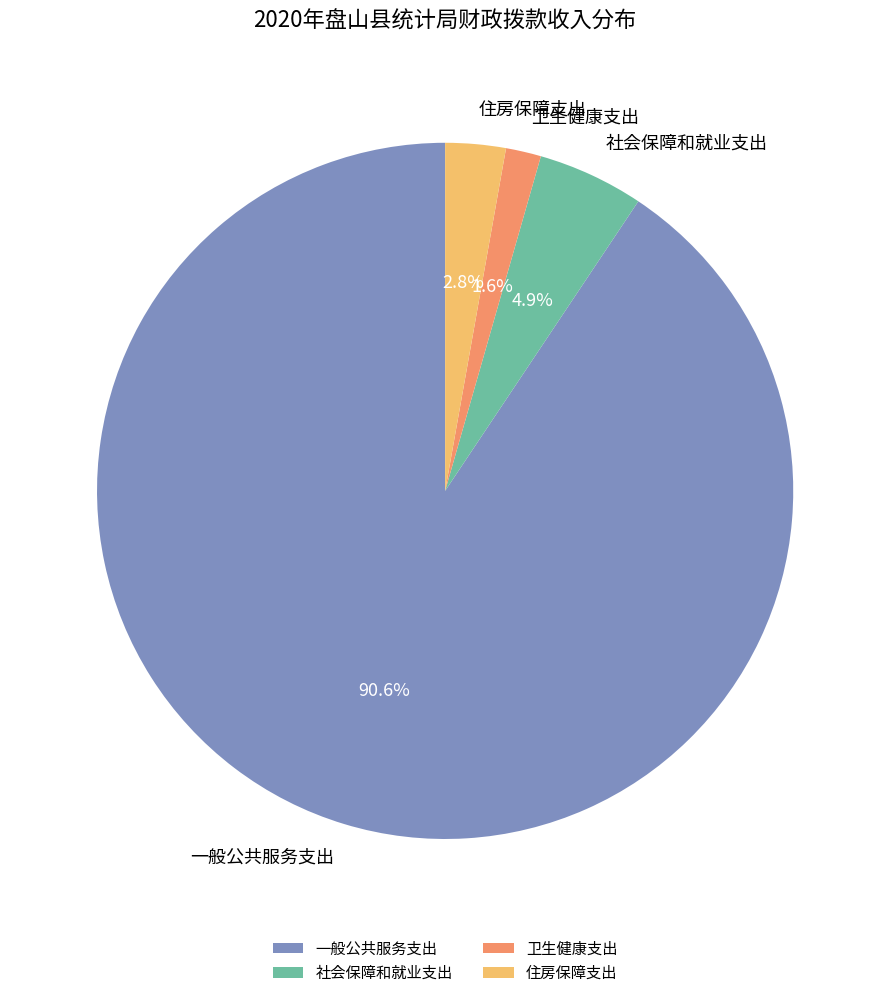

What percentage is the 社会保障和就业支出 slice, to the nearest percent?

5%